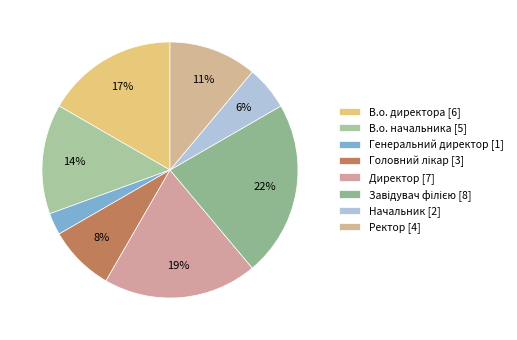

Which has a higher value, Завідувач філією or Начальник?

Завідувач філією